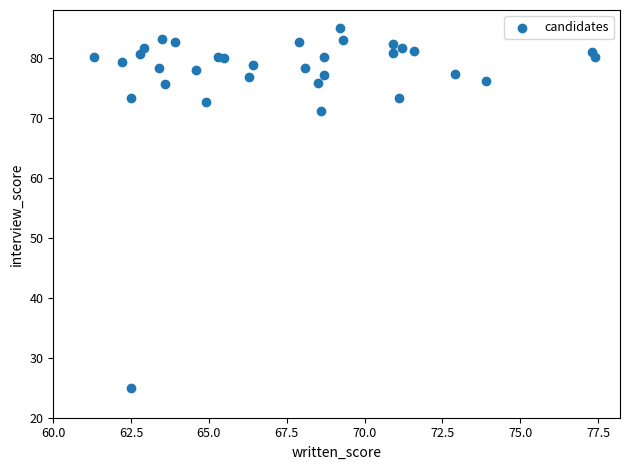

What is the range of X values (max minus min)?

16.1